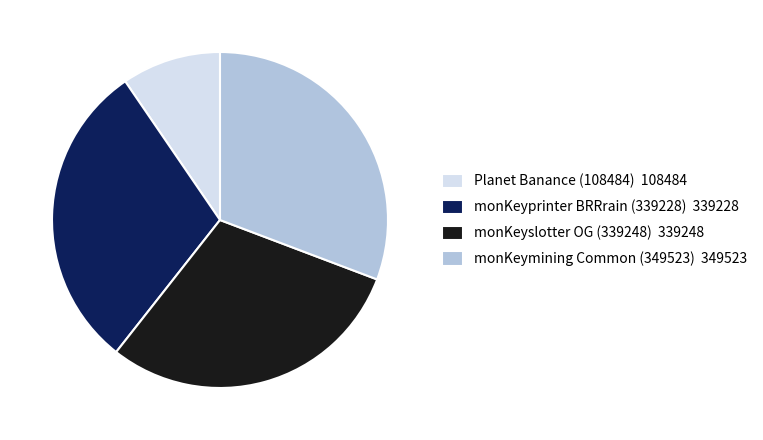

Which has a higher value, Planet Banance (108484) 108484 or monKeyslotter OG (339248) 339248?

monKeyslotter OG (339248) 339248